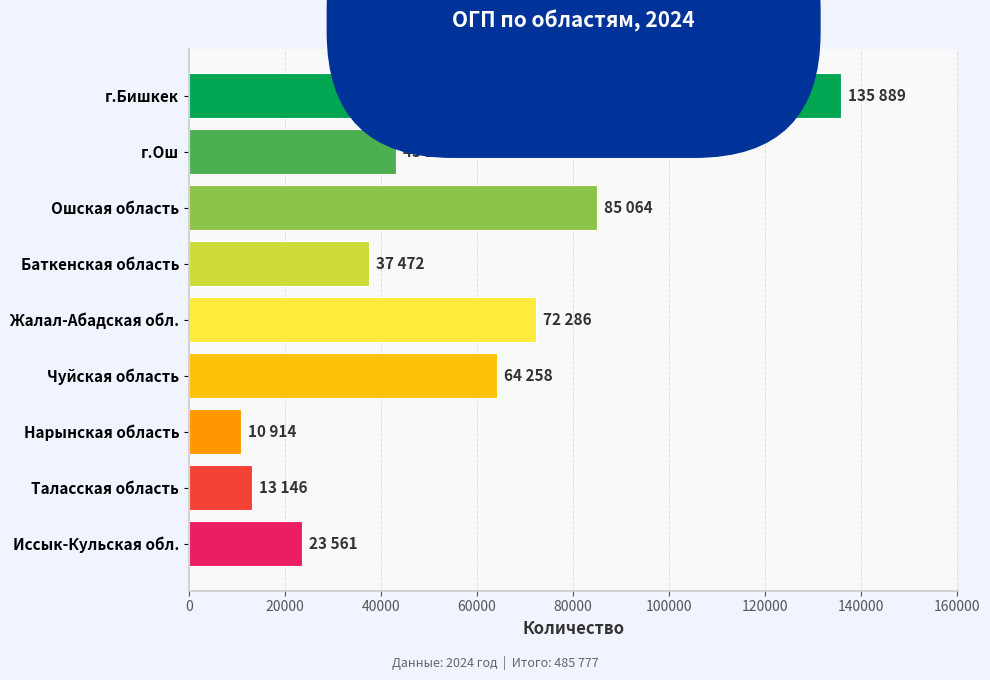

What is the label of the 1st bar from the top?

г.Бишкек